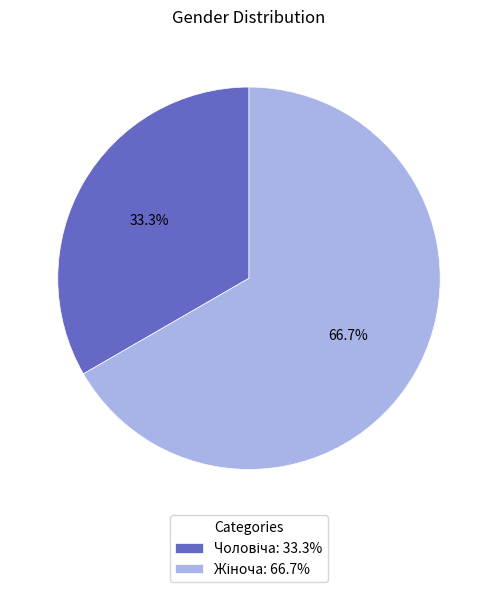

Does any single category account for the majority?

Yes